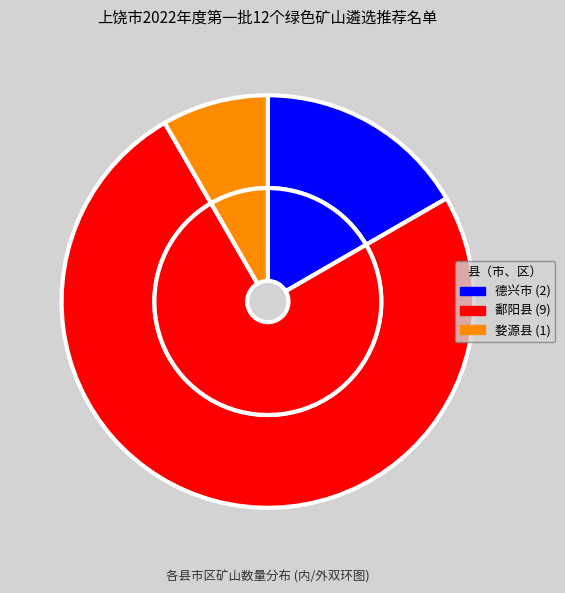

To the nearest percent, what percentage of the pie is 德兴市?

17%